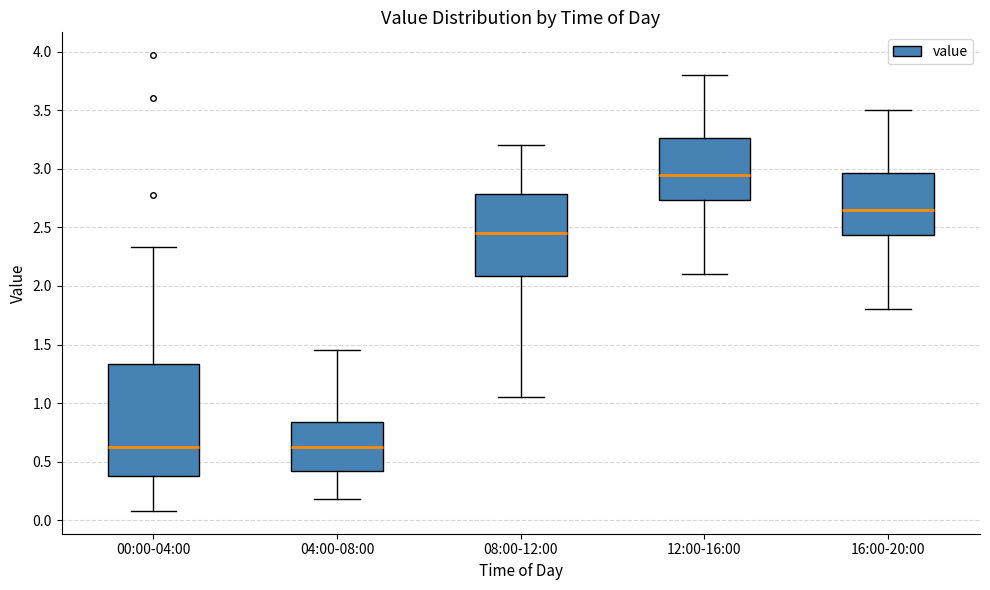

Comparing the boxes themselves (not the whiskers), which one is the tallest?

00:00-04:00